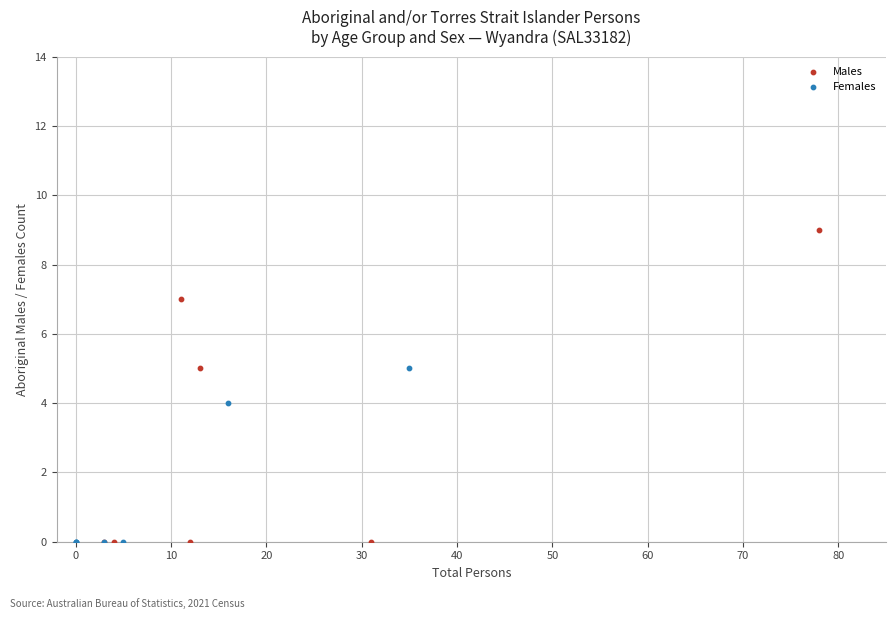

Which series reaches the maximum Y coordinate?

Males